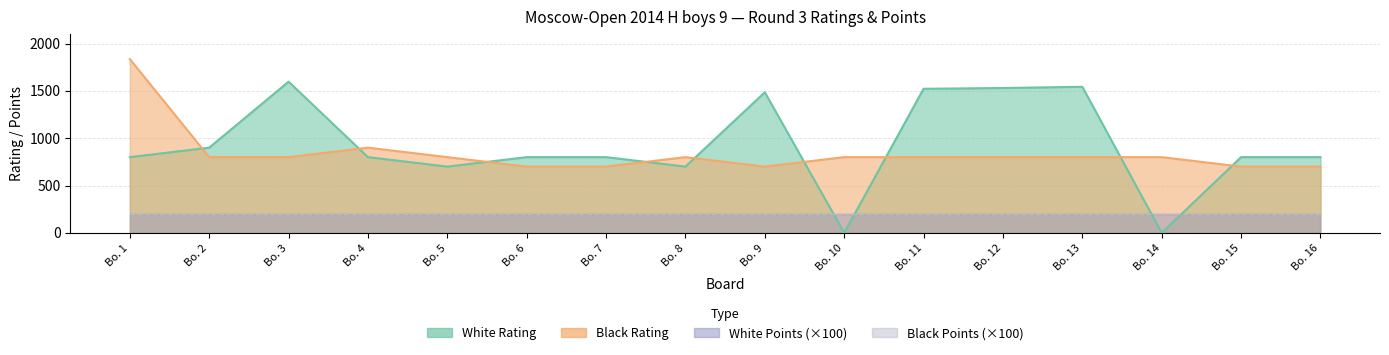

In Black Rating, how many points are higher than both neighbors (excluding endpoints)?

2